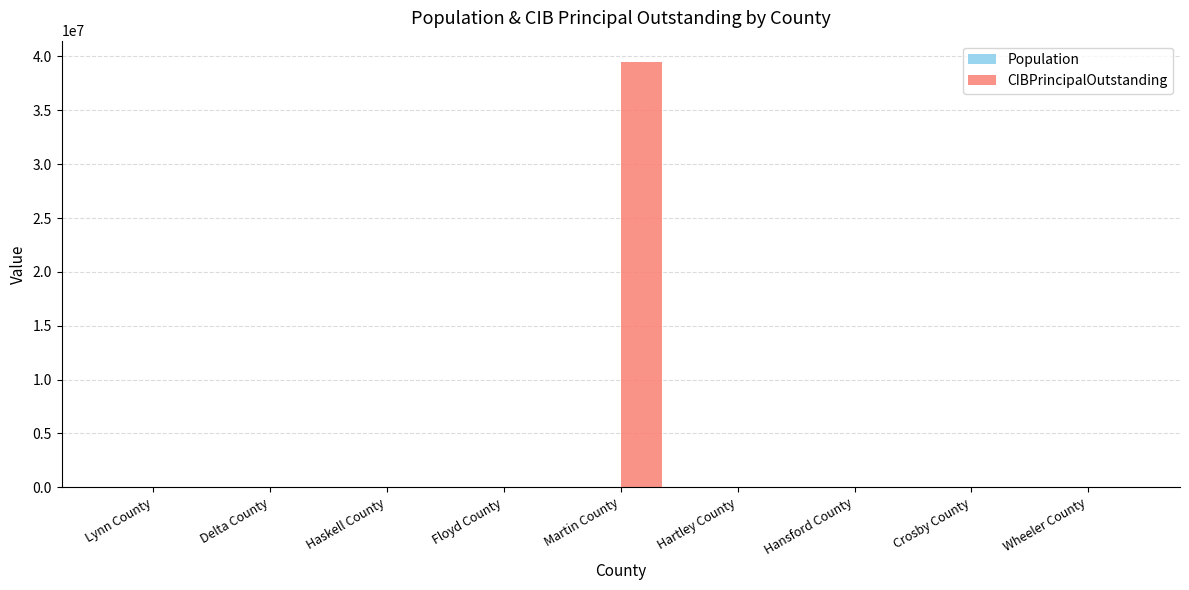

Which series has the largest total across all categories?

CIBPrincipalOutstanding